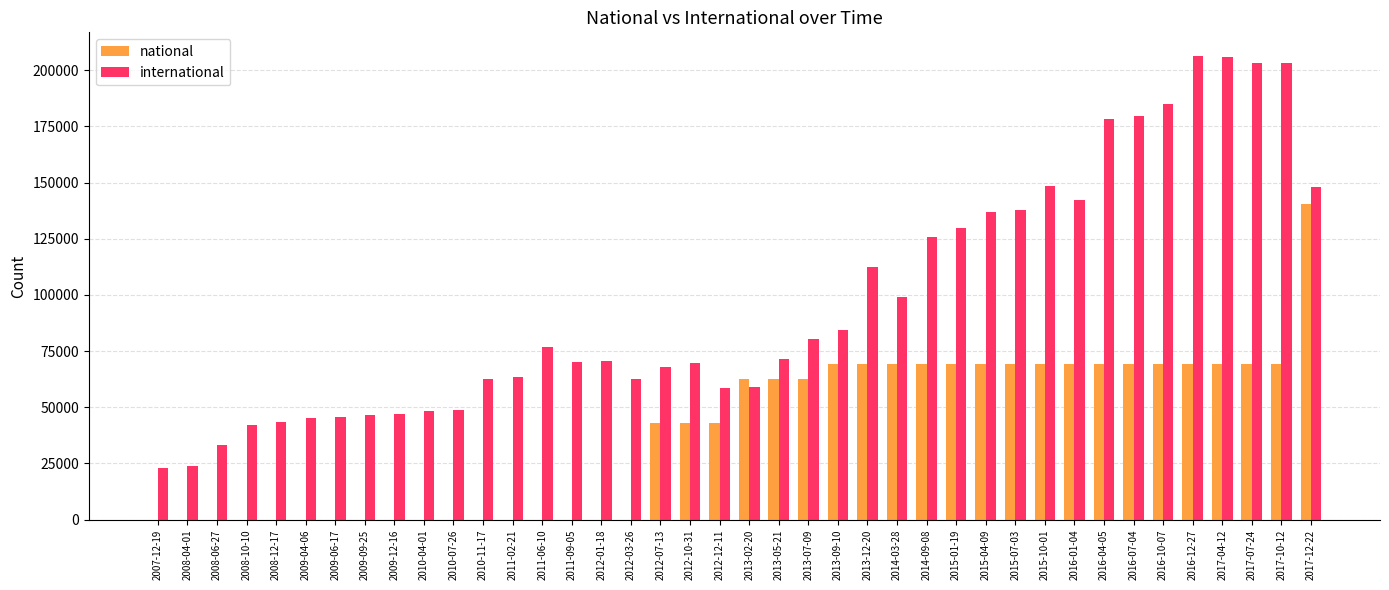

How many distinct data groups are displayed?

2